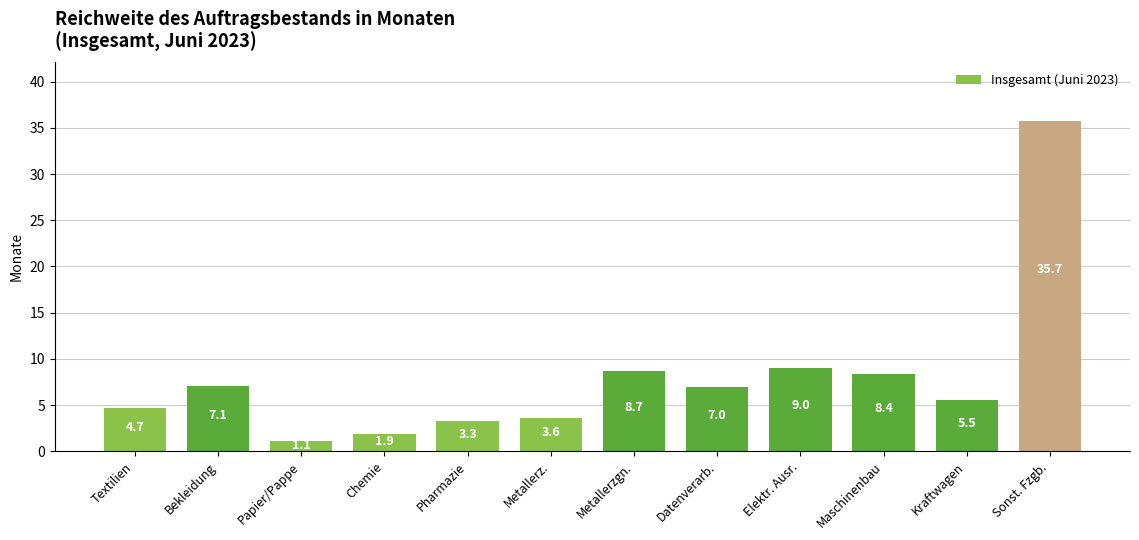

How many bars are there in total?

12